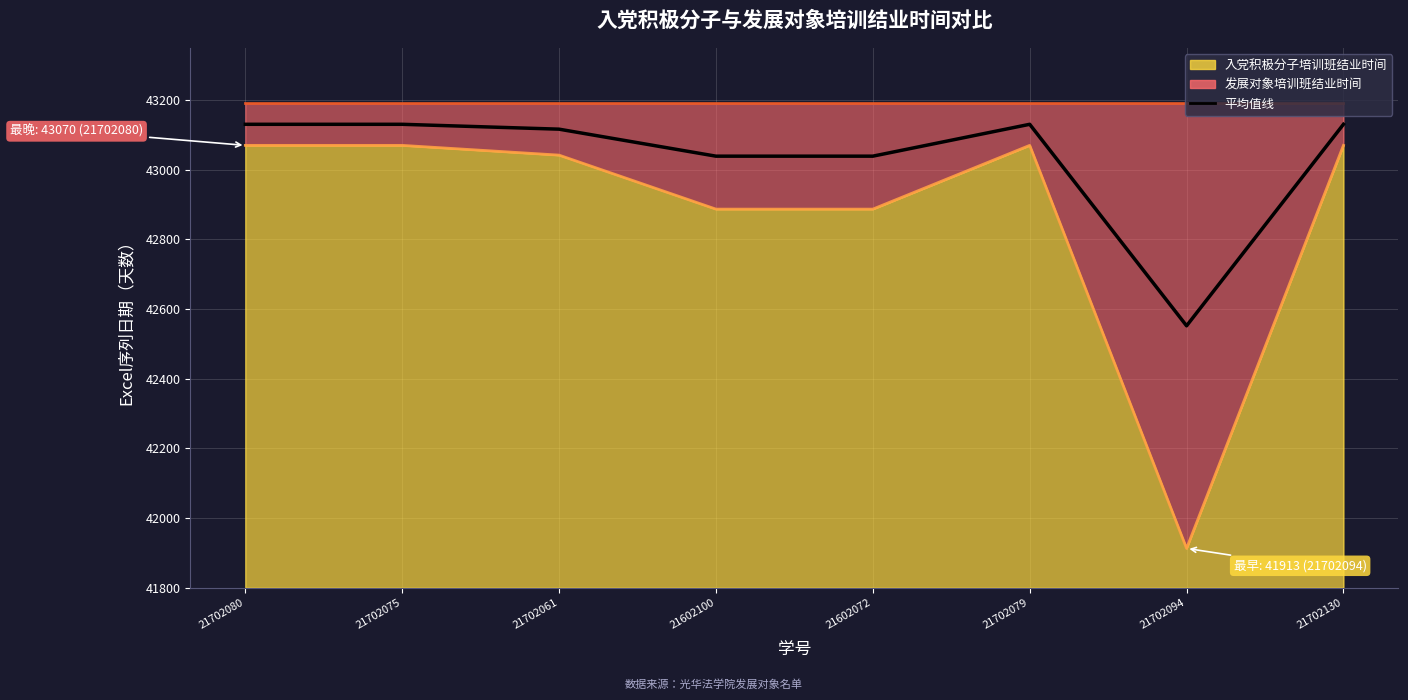

Rank the categories by value from lowest to highest.

21702094, 21602100, 21602072, 21702061, 21702080, 21702075, 21702079, 21702130